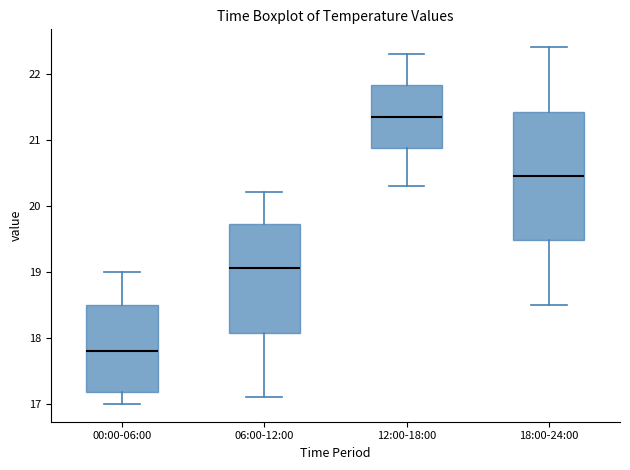

Which box's median line is the highest?

12:00-18:00